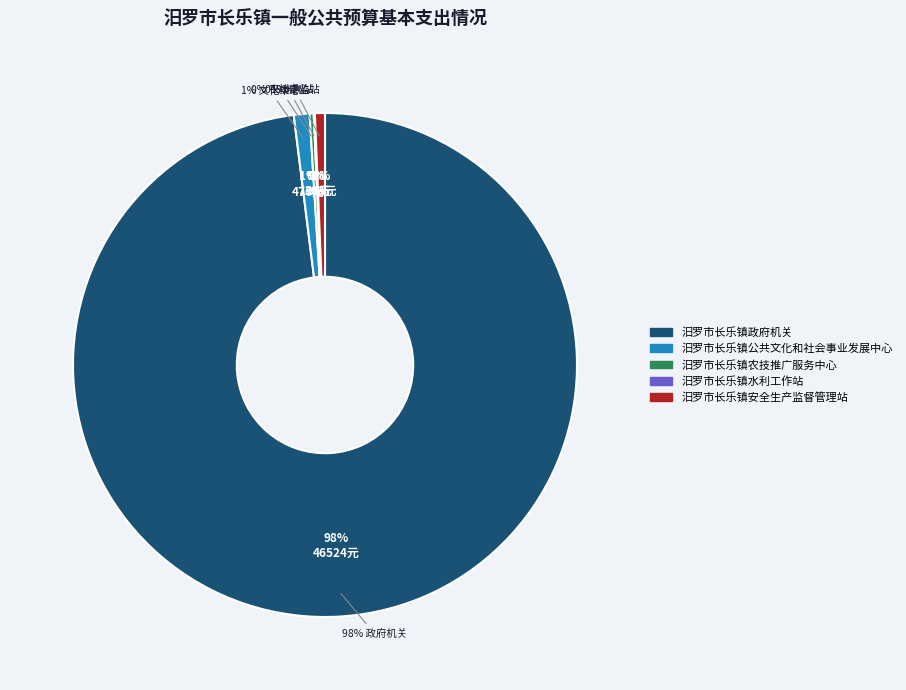

To the nearest percent, what is the average slice percentage?

20%